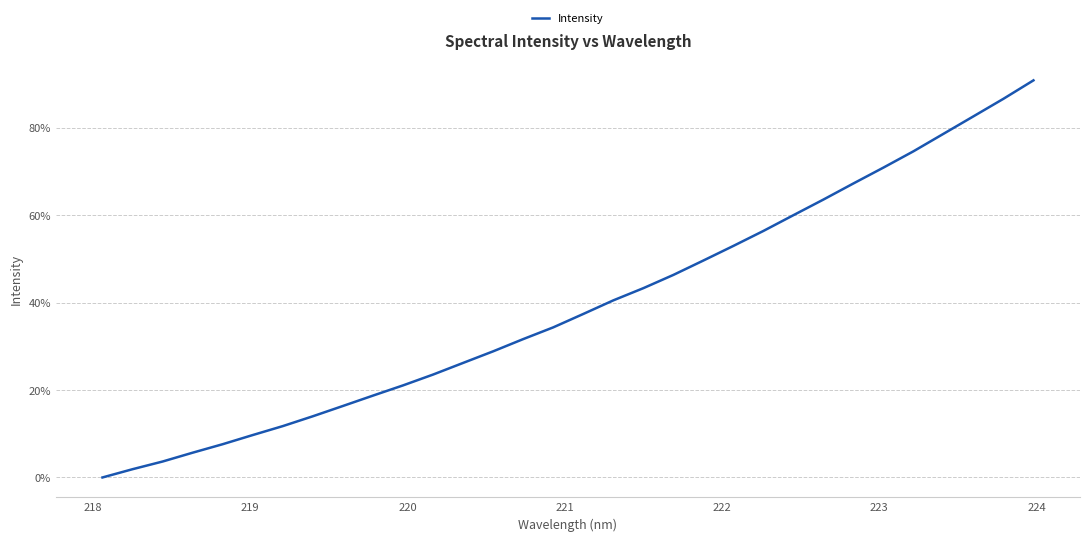

What is the greatest value displayed?

90.8